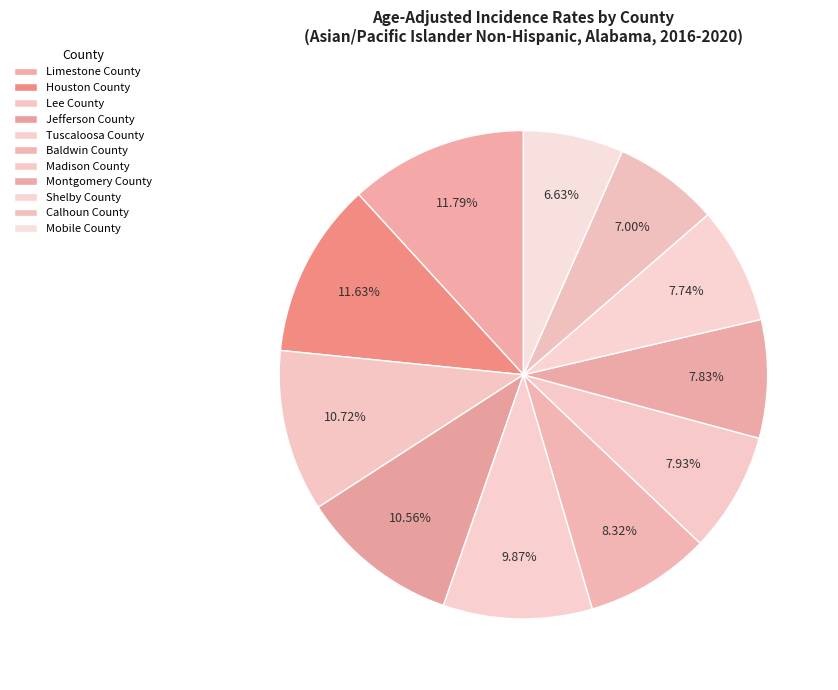

Rank the categories by value from highest to lowest.

Limestone County, Houston County, Lee County, Jefferson County, Tuscaloosa County, Baldwin County, Madison County, Montgomery County, Shelby County, Calhoun County, Mobile County